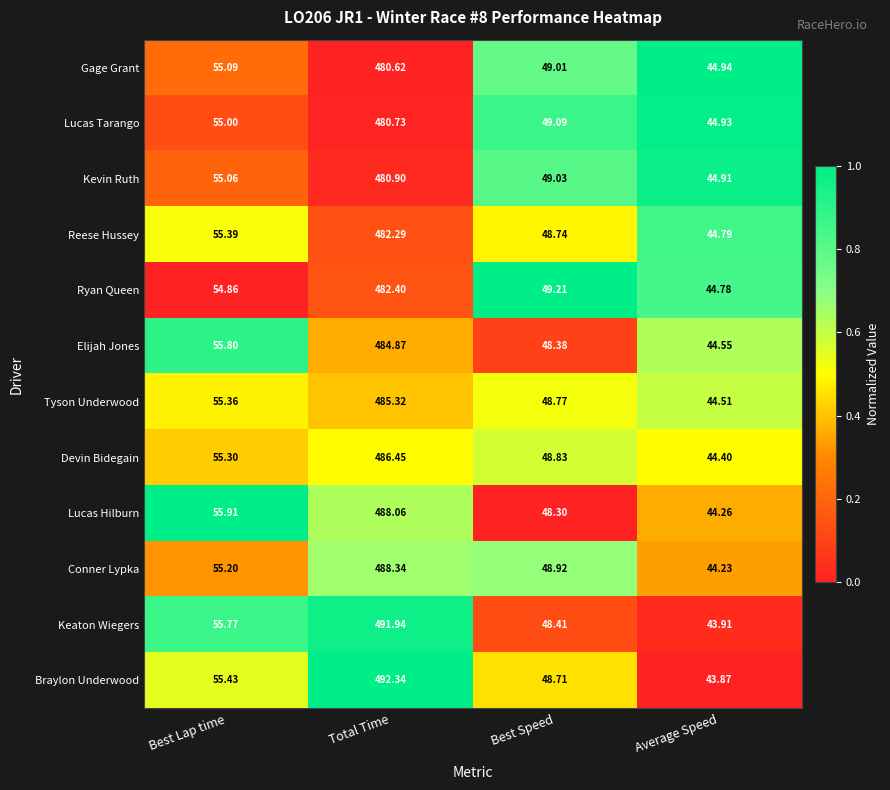

Which series has the largest total across all categories?

Braylon Underwood